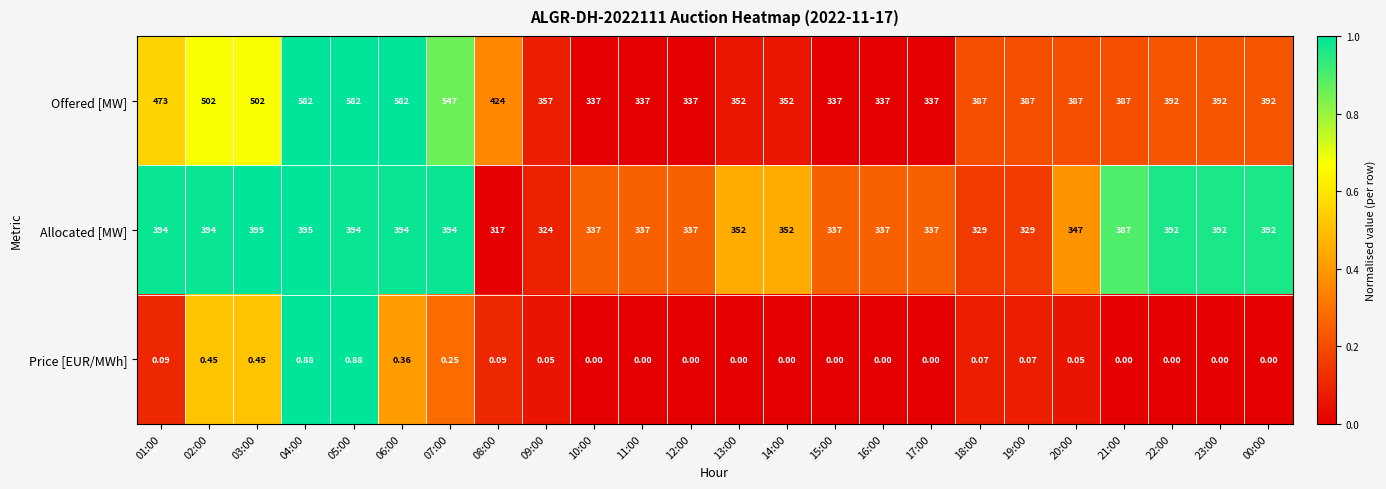

Is the value of Allocated [MW] at 18:00 greater than the value of Price [EUR/MWh] at 02:00?

Yes